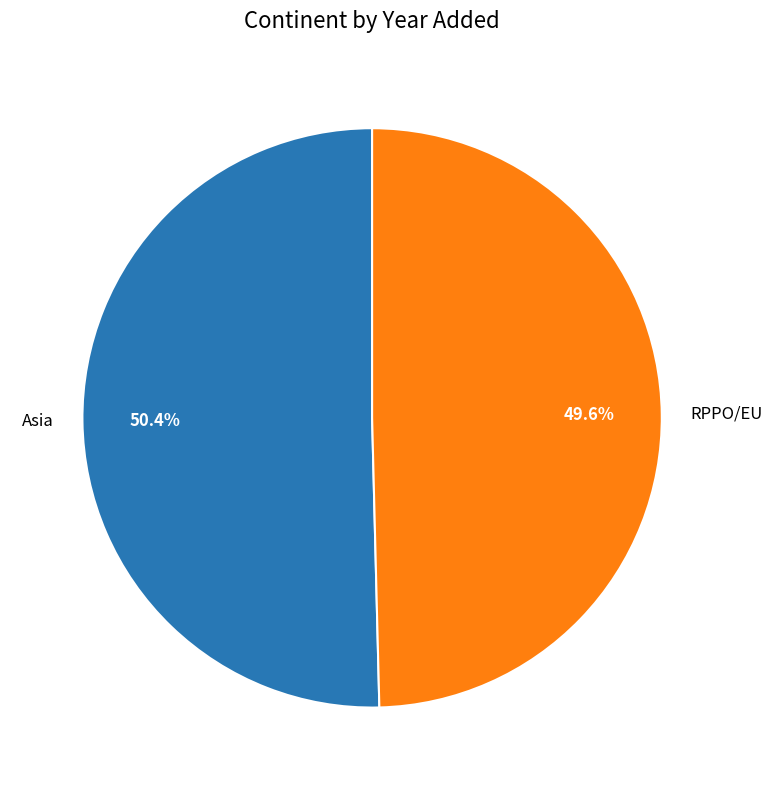

To the nearest percent, what portion does RPPO/EU represent?

50%